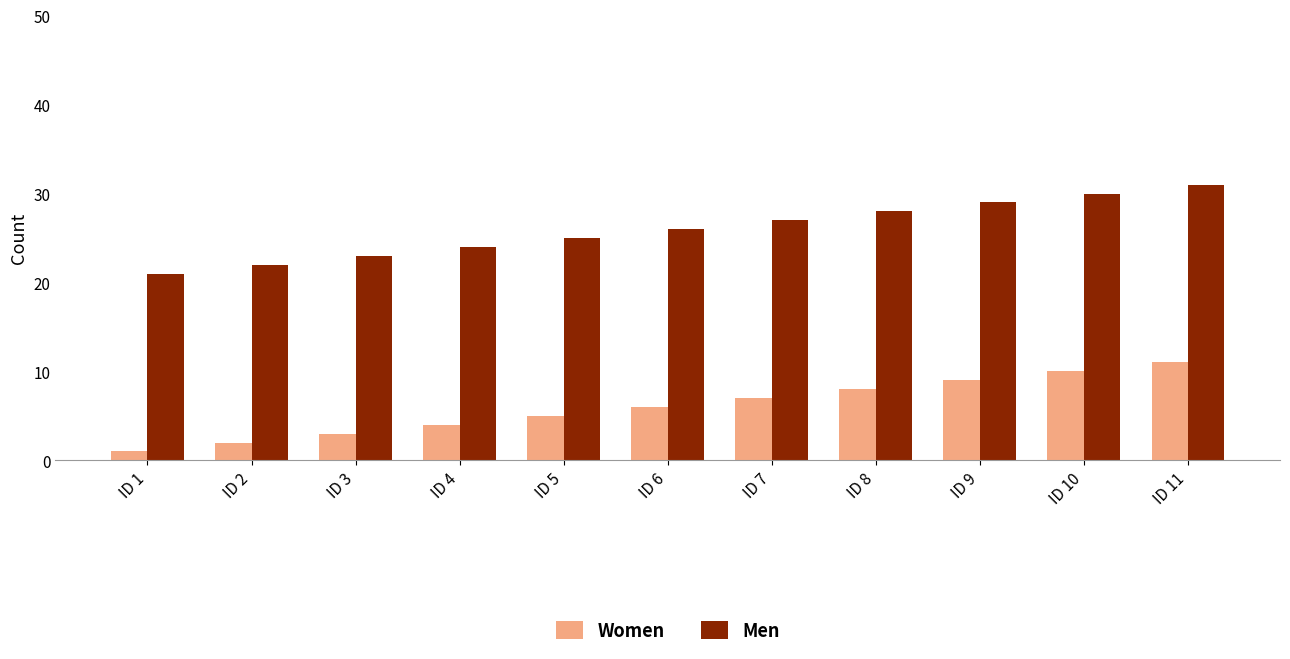

What is the difference between the second highest and second lowest values in the Men series?

8